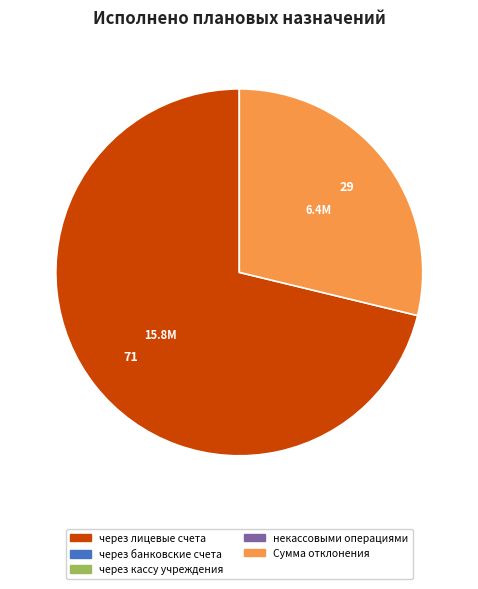

Is there any slice that represents more than half of the pie?

Yes